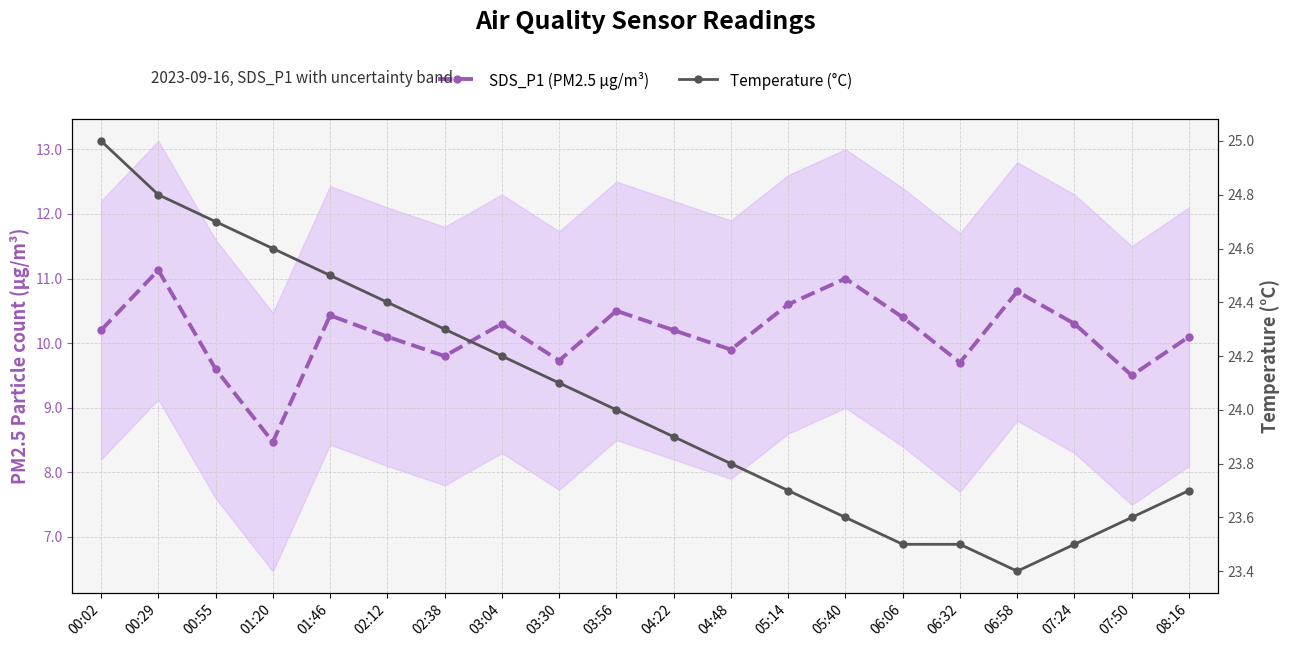

Is it true that Temperature (°C) equals 23.8 at 04:48?

True